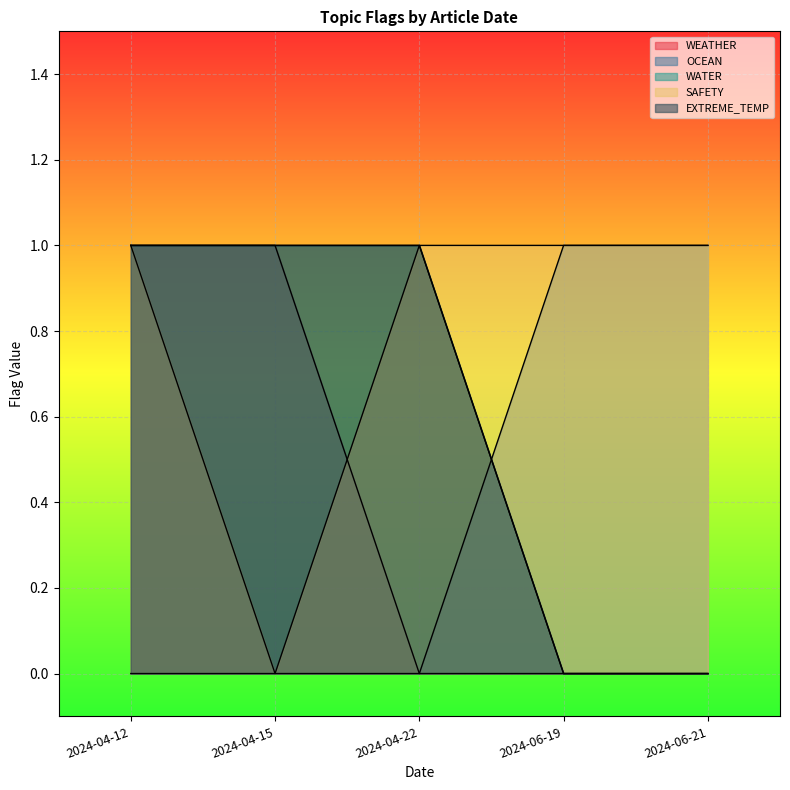

Count the WEATHER values in the range 0 to 1.

5